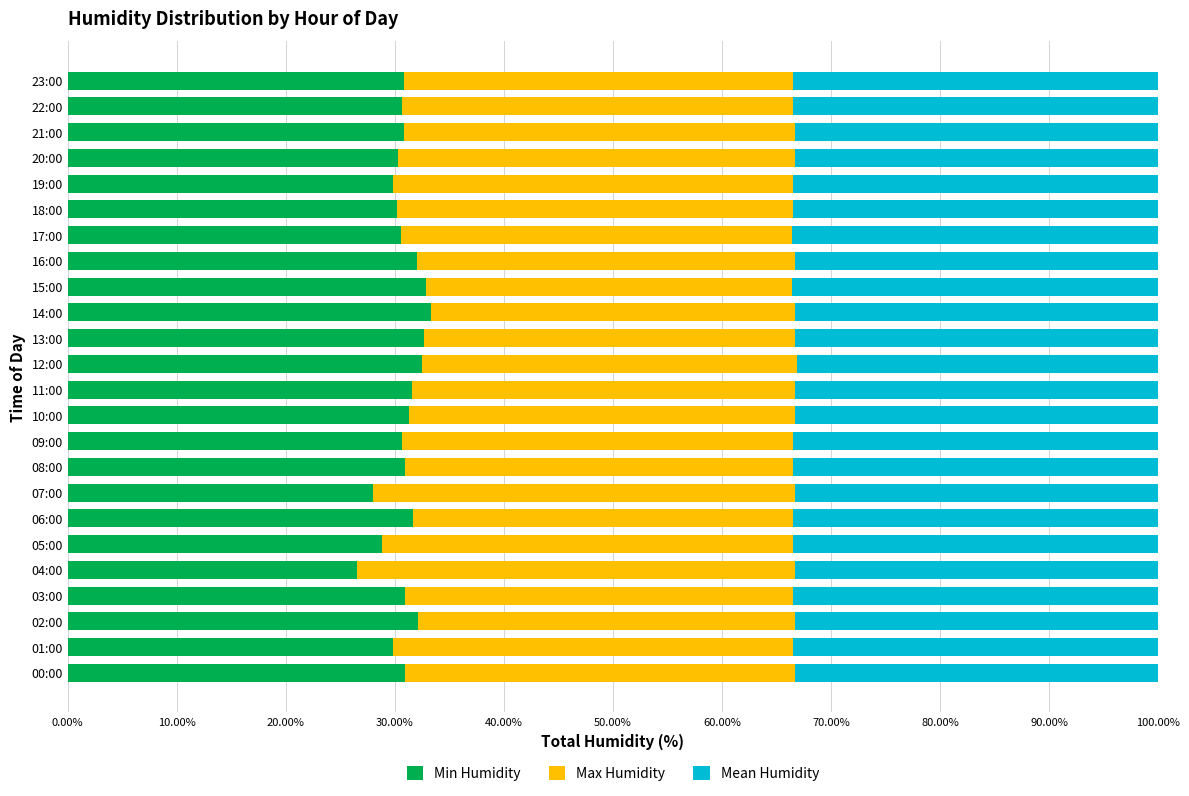

The Min Humidity series shows 31.2 at 10:00. True or false?

True